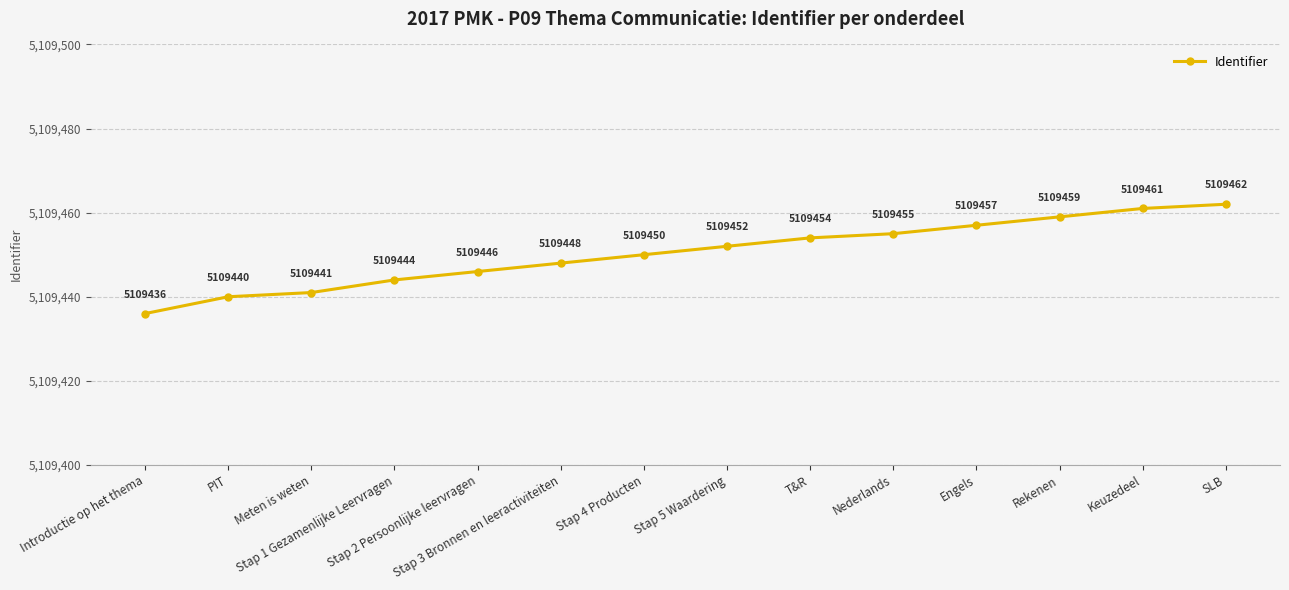

Reading left to right, transcribe all the data shown in this chart.

Introductie op het thema=5109436	PIT=5109440	Meten is weten=5109441	Stap 1 Gezamenlijke Leervragen=5109444	Stap 2 Persoonlijke leervragen=5109446	Stap 3 Bronnen en leeractiviteiten=5109448	Stap 4 Producten=5109450	Stap 5 Waardering=5109452	T&R=5109454	Nederlands=5109455	Engels=5109457	Rekenen=5109459	Keuzedeel=5109461	SLB=5109462